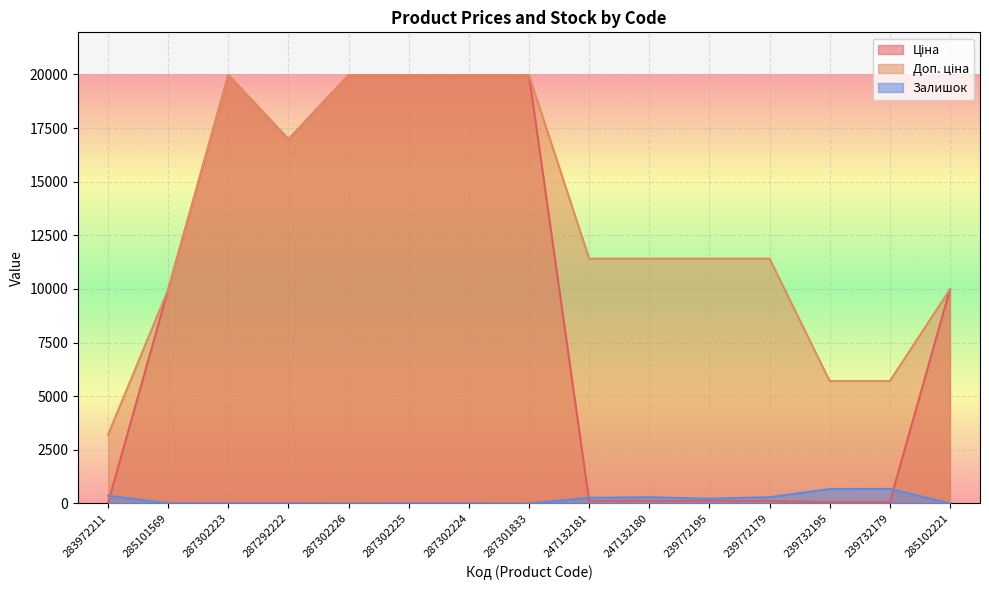

What is the sum of all Залишок values?

2789.0